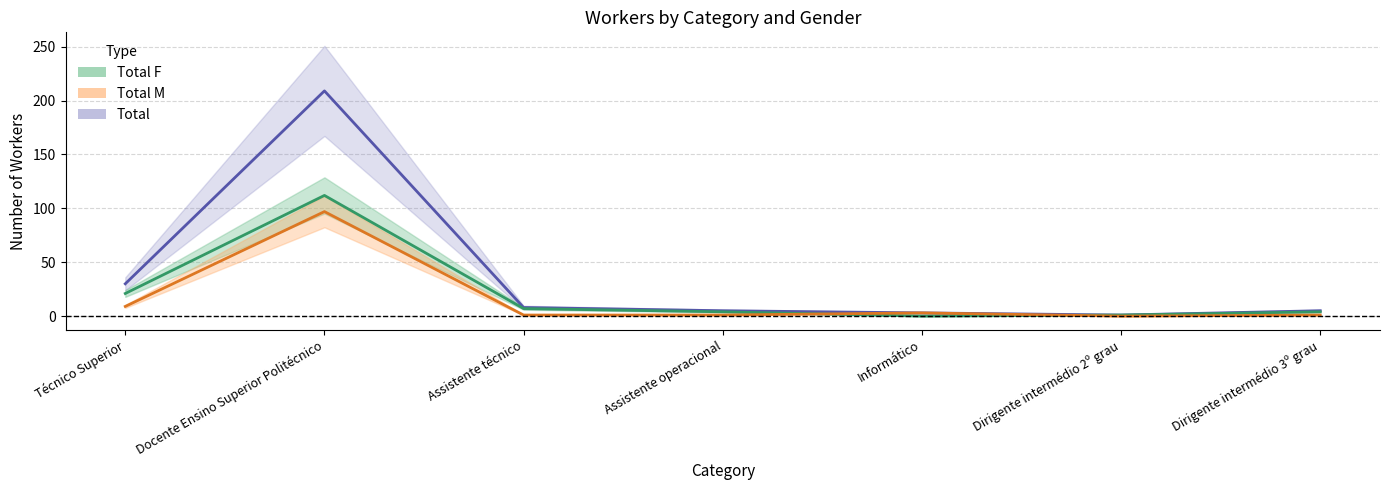

What is the difference between the second highest and second lowest values in the Total M series?

8